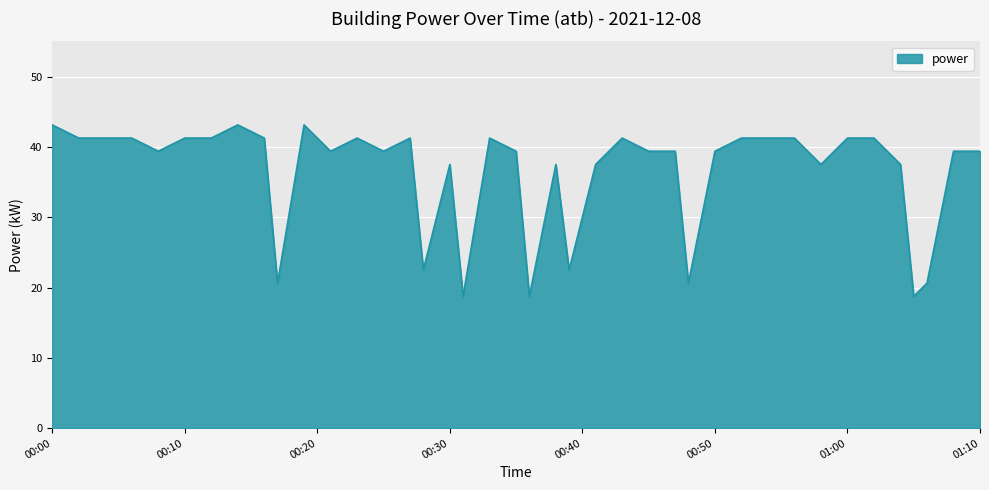

True or false: the data has more than 2 interior local peaks.

True